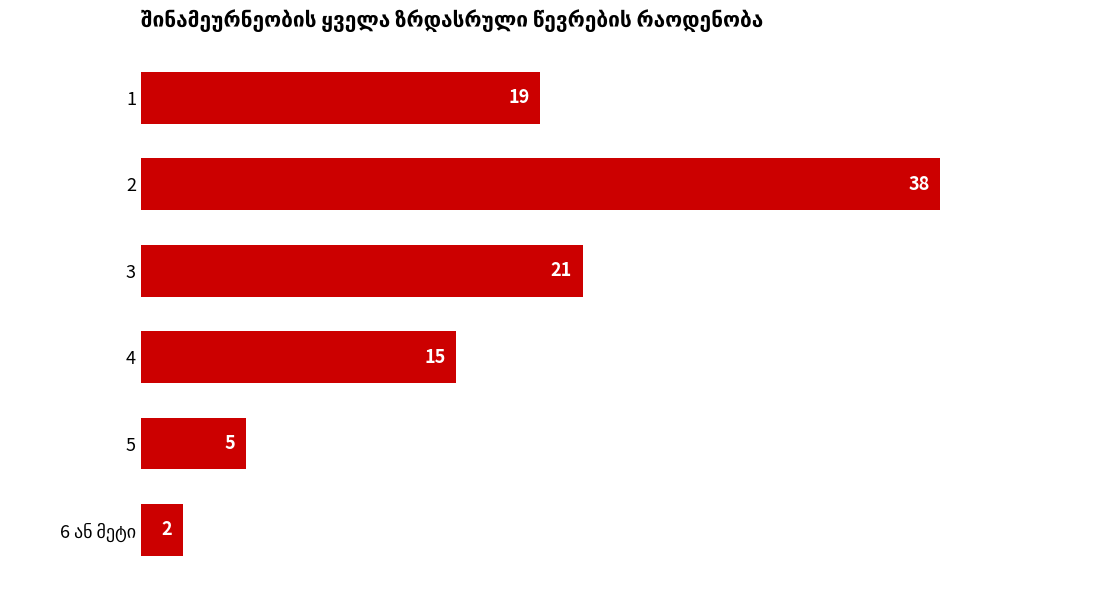

What is the greatest value displayed?

38